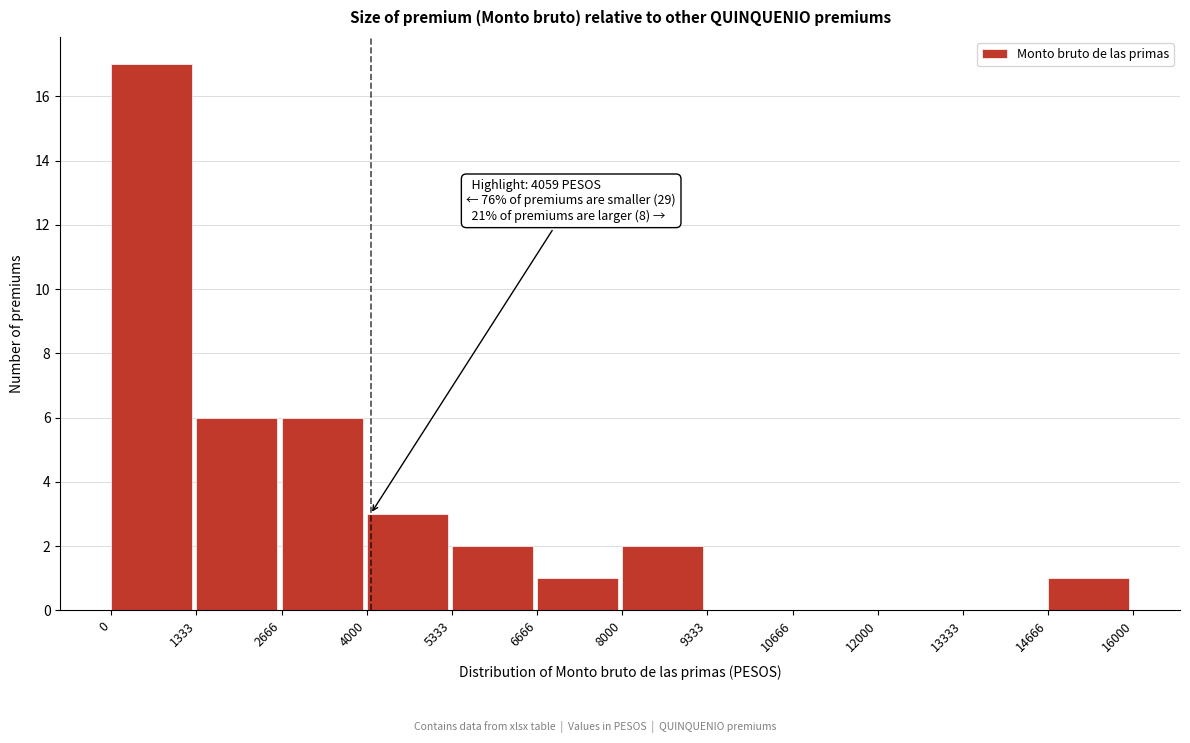

Which range on the x-axis has the tallest bar?

0 to 1333